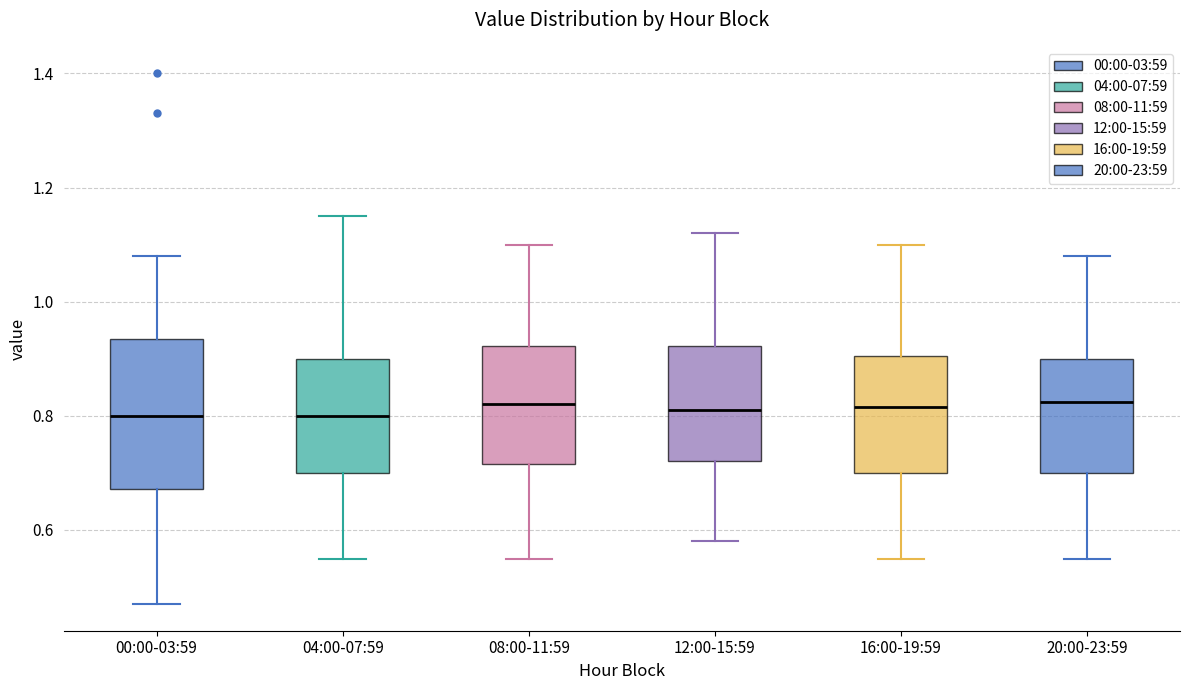

Reading left to right, read every box against the y-axis: the position of its median line, the range the box covers, and the ends of its whiskers. The values are not printed on the chart, so give them approximately, as read against the axis.

00:00-03:59: median 0.80, box 0.68 to 0.94, whiskers 0.48 to 1.08
04:00-07:59: median 0.80, box 0.70 to 0.90, whiskers 0.56 to 1.16
08:00-11:59: median 0.82, box 0.72 to 0.92, whiskers 0.56 to 1.10
12:00-15:59: median 0.82, box 0.72 to 0.92, whiskers 0.58 to 1.12
16:00-19:59: median 0.82, box 0.70 to 0.90, whiskers 0.56 to 1.10
20:00-23:59: median 0.82, box 0.70 to 0.90, whiskers 0.56 to 1.08